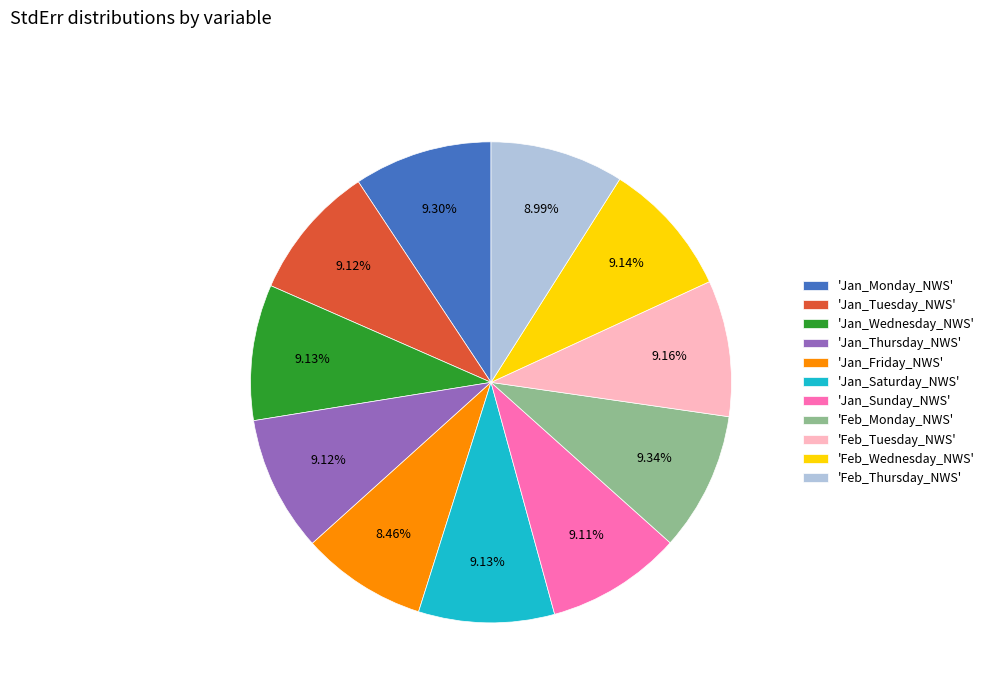

Which has a higher value, 'Feb_Tuesday_NWS' or 'Jan_Friday_NWS'?

'Feb_Tuesday_NWS'